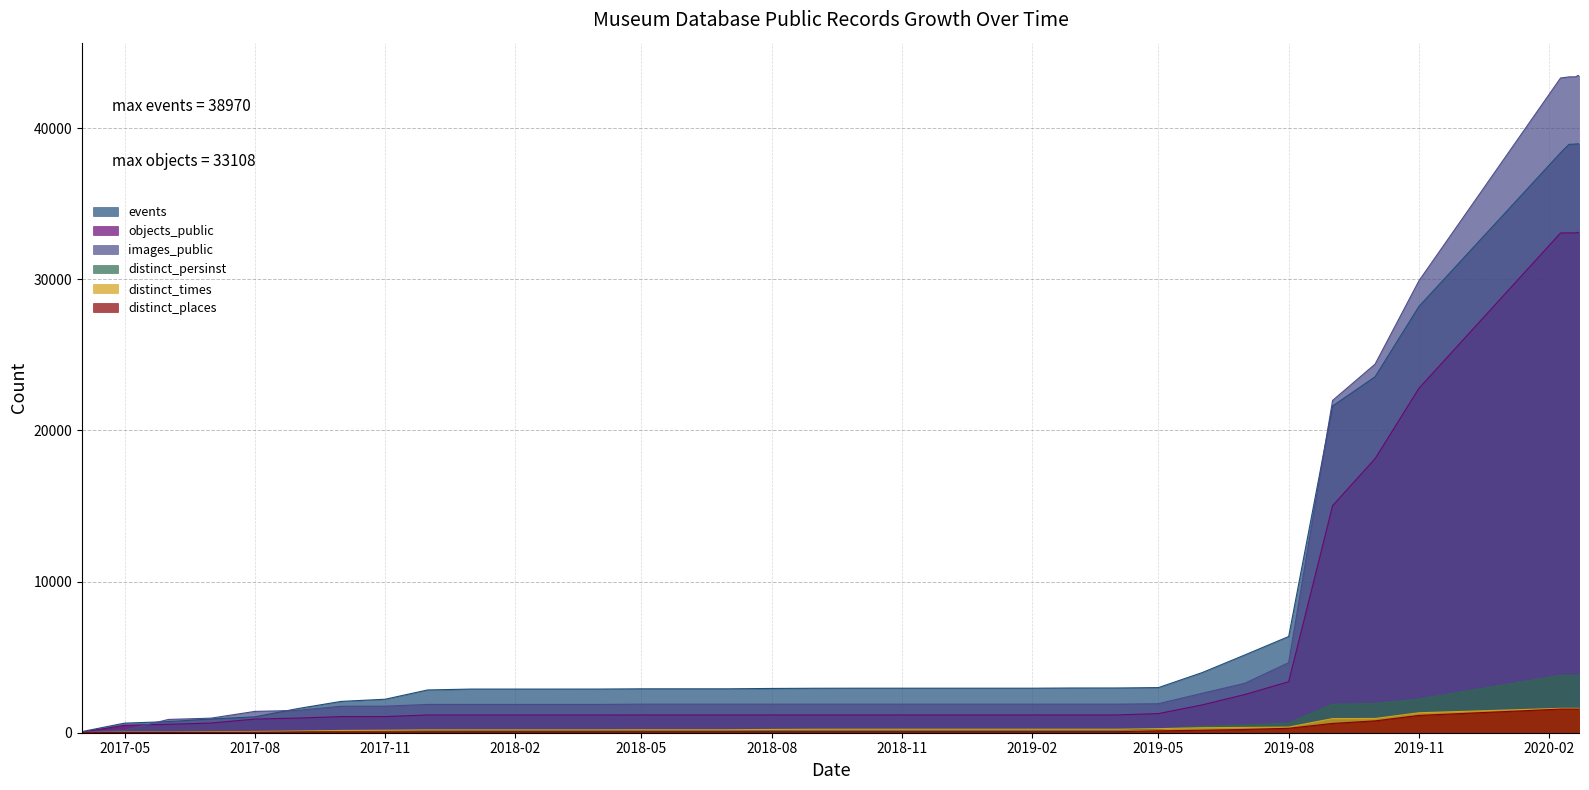

What is the spread (max minus min) of values at 2018-07-01?

2840